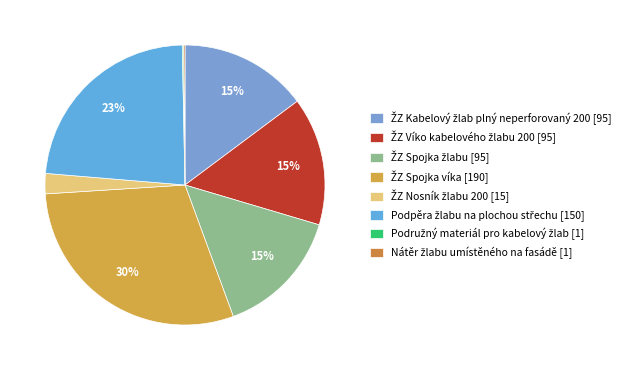

To the nearest percent, what is the difference between the ŽZ Spojka žlabu and ŽZ Spojka víka slice percentages?

15%